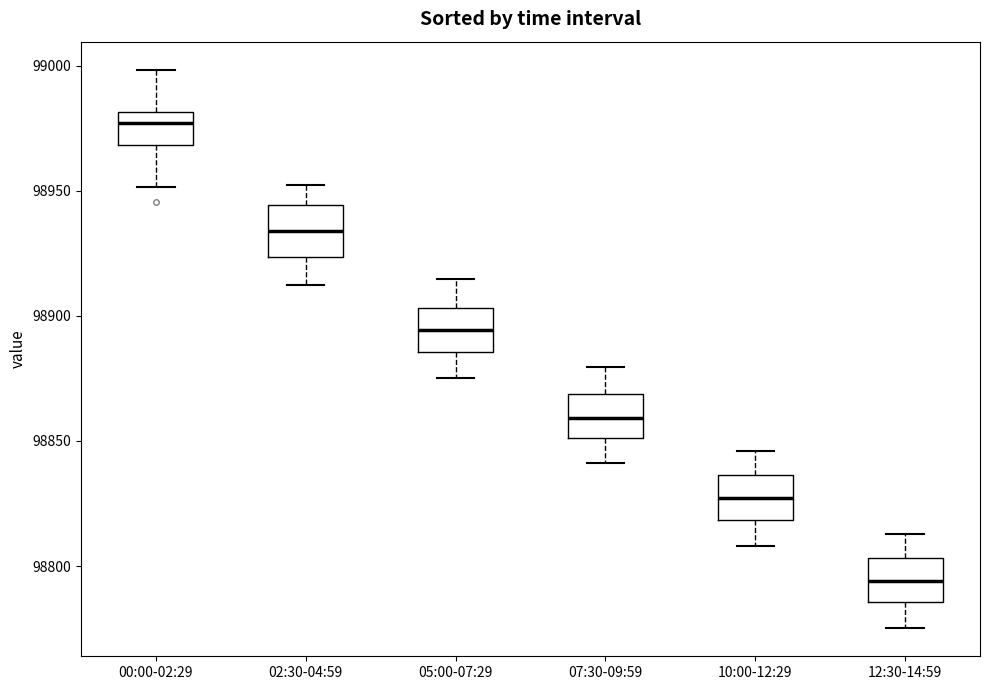

Where is the upper edge of the box for 12:30-14:59 on the y-axis? The values are not printed on the chart, so give them approximately, as read against the axis.

98805